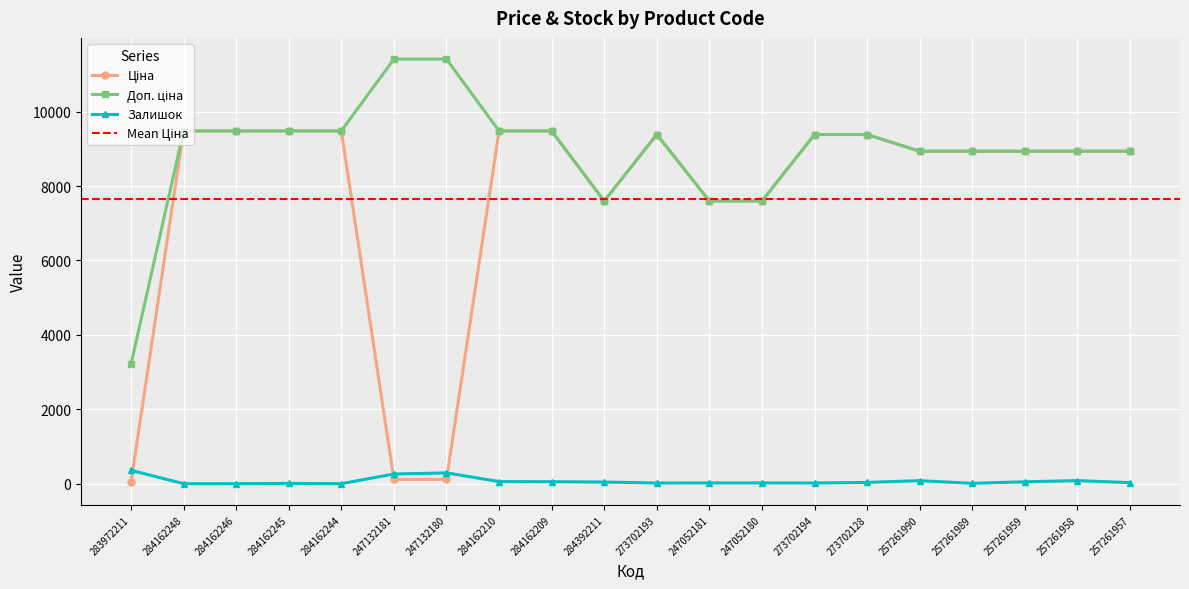

What is the difference between the Ціна values at 273702128 and 284162245?

96.1